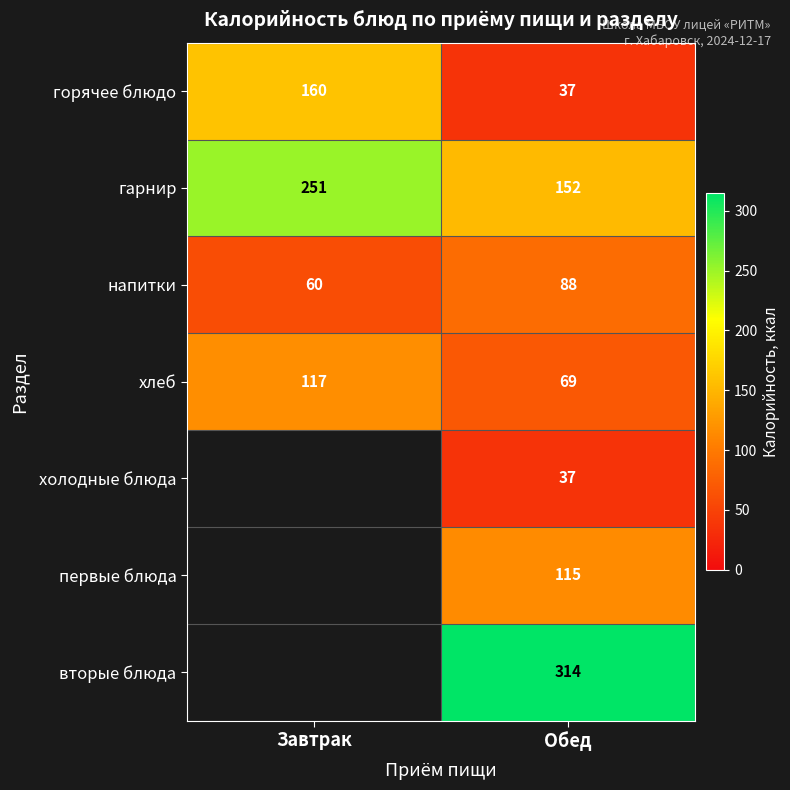

The напитки series shows 28.6 at Завтрак. True or false?

False